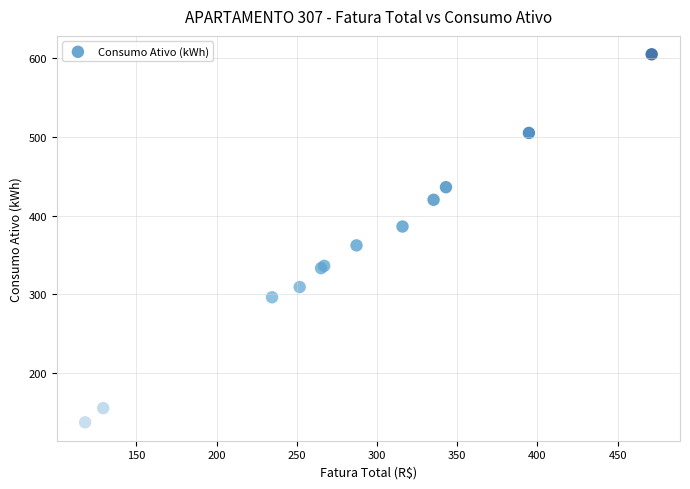

What Y value in the scatter plot is closest to 371?

362